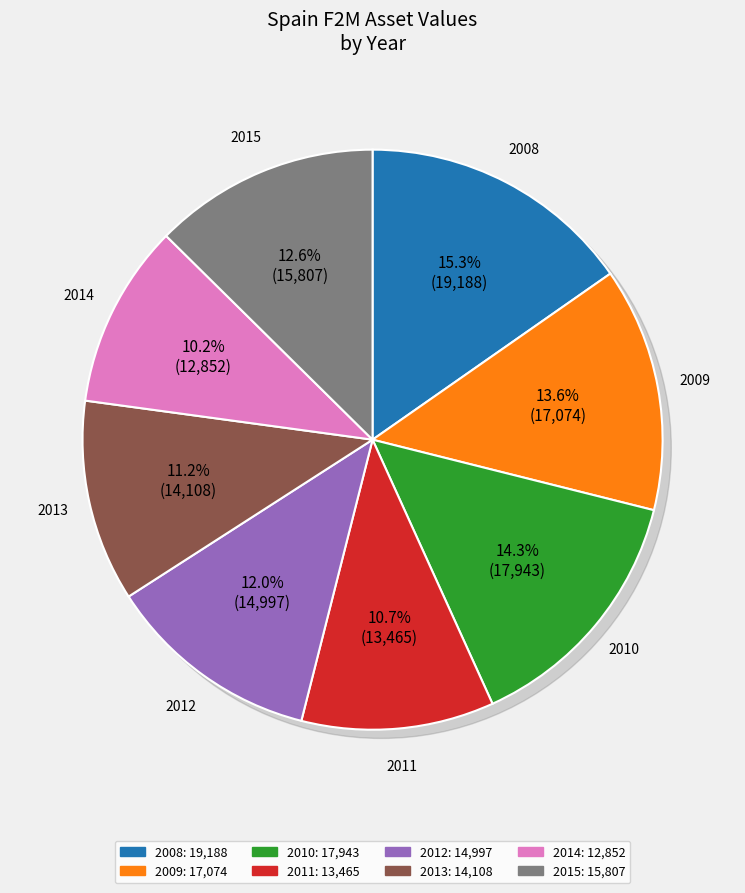

How many segments does this pie chart have?

8